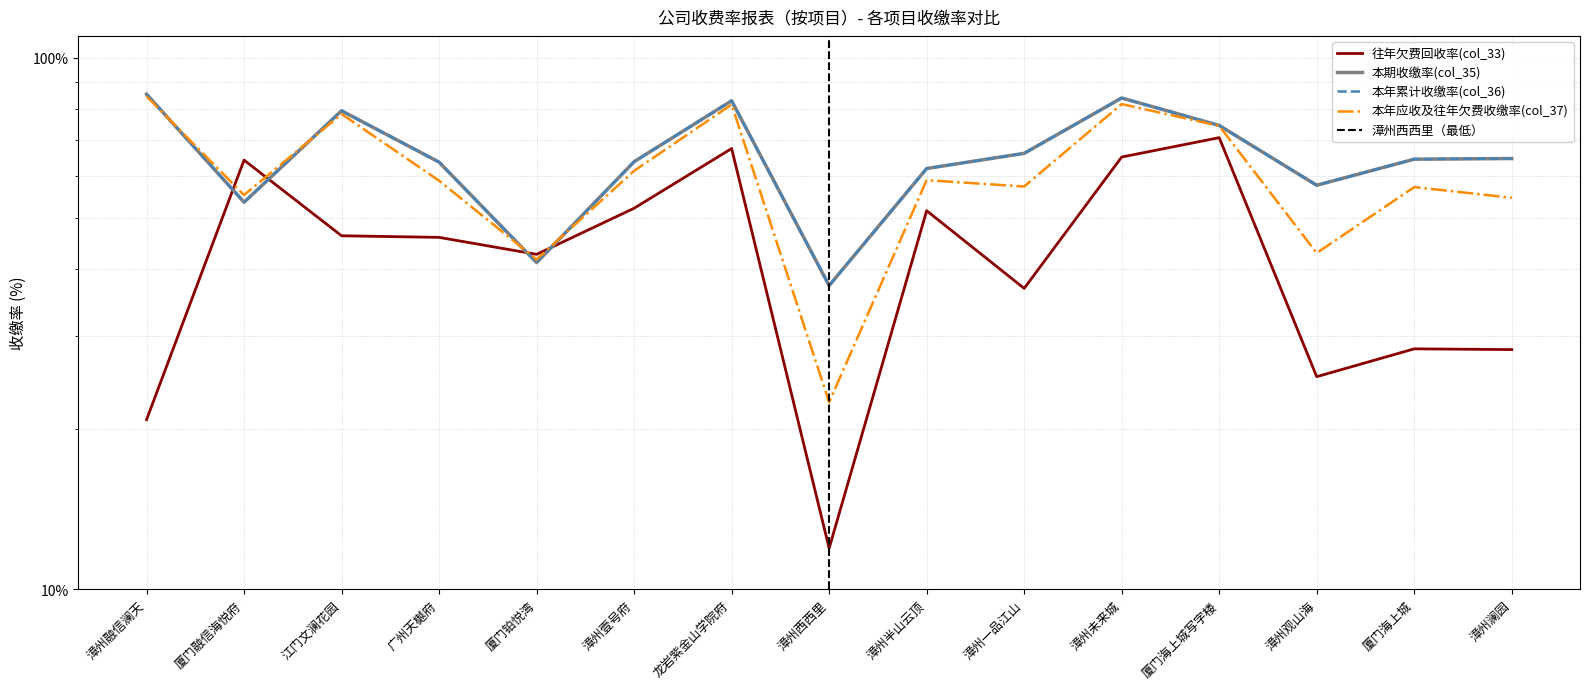

Reading right to left, list all the values displayed in this chart.

往年欠费回收率(col_33): 28.3	28.4	25.1	70.8	65.1	36.8	51.6	11.9	67.5	52.1	42.7	46.0	46.3	64.2	20.9
本期收缴率(col_35): 64.7	64.5	57.6	74.6	84.0	66.1	61.9	37.3	83.0	63.8	41.2	63.7	79.5	53.5	85.5
本年累计收缴率(col_36): 64.7	64.5	57.6	74.6	84.0	66.1	61.9	37.3	83.0	63.8	41.2	63.7	79.5	53.5	85.5
本年应收及往年欠费收缴率(col_37): 54.5	57.1	42.9	74.5	81.9	57.3	58.9	22.5	81.7	61.3	41.8	58.7	78.4	55.2	84.7